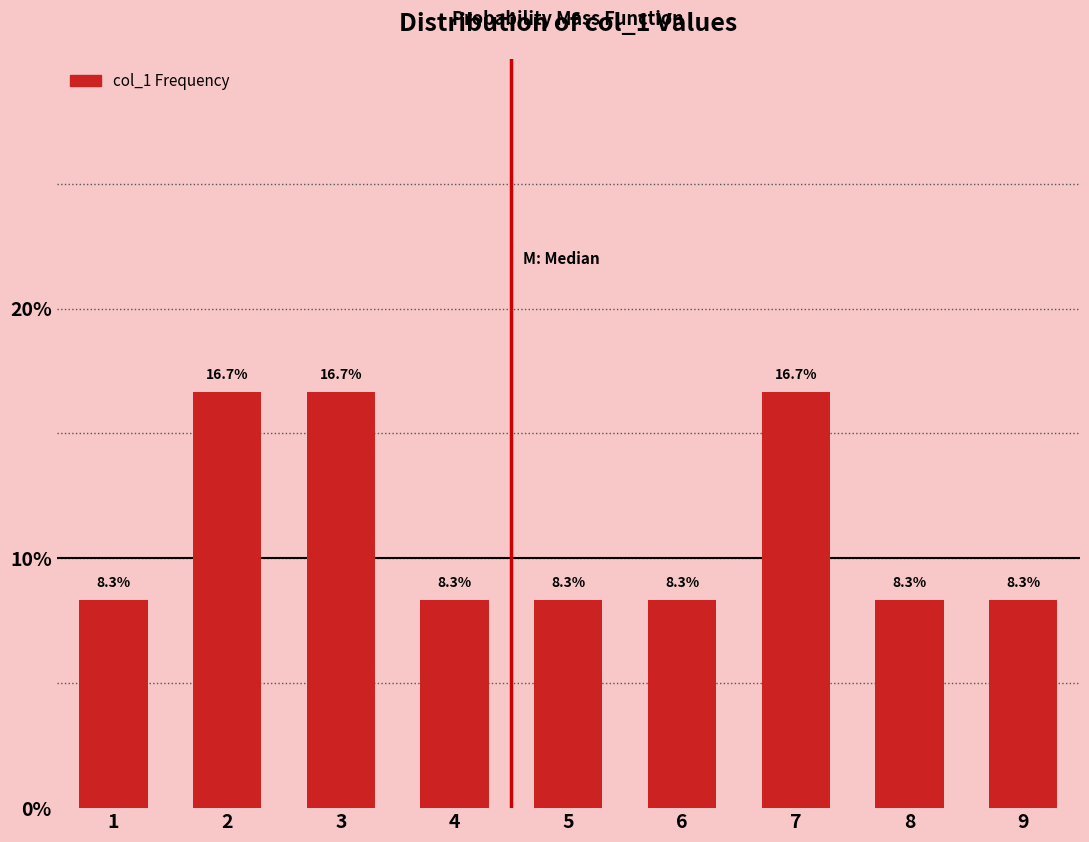

Reading right to left, extract all data points from this chart.

9=8.3	8=8.3	7=16.7	6=8.3	5=8.3	4=8.3	3=16.7	2=16.7	1=8.3